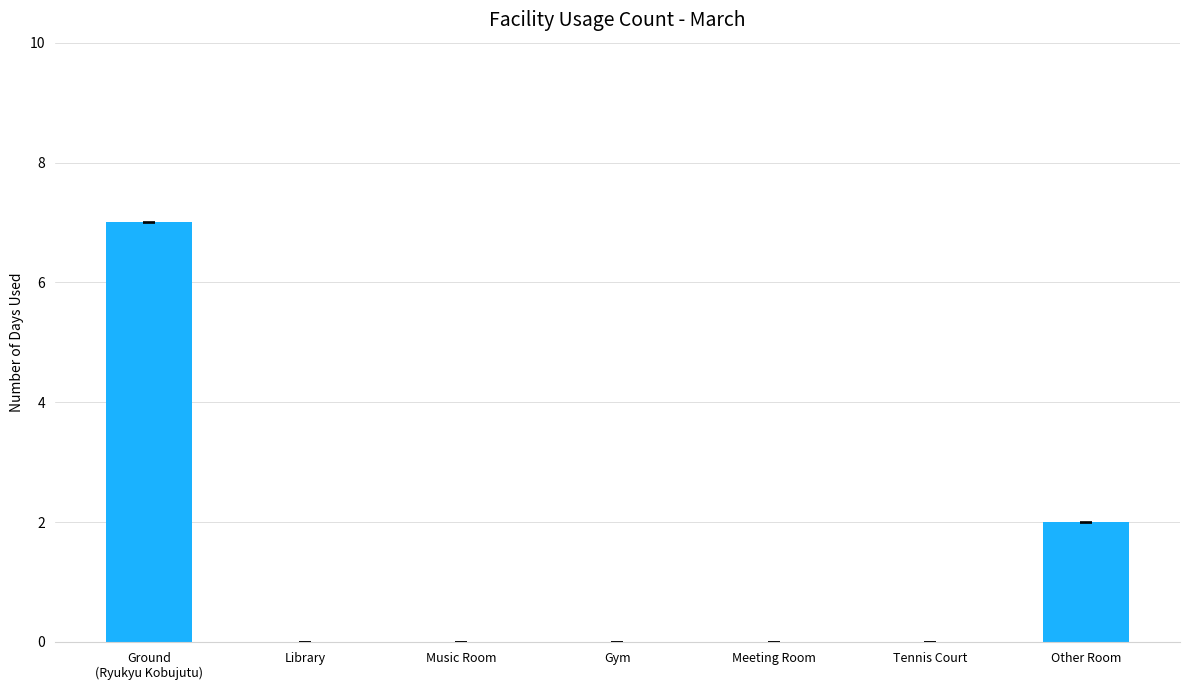

Count the number of data series in this chart.

1